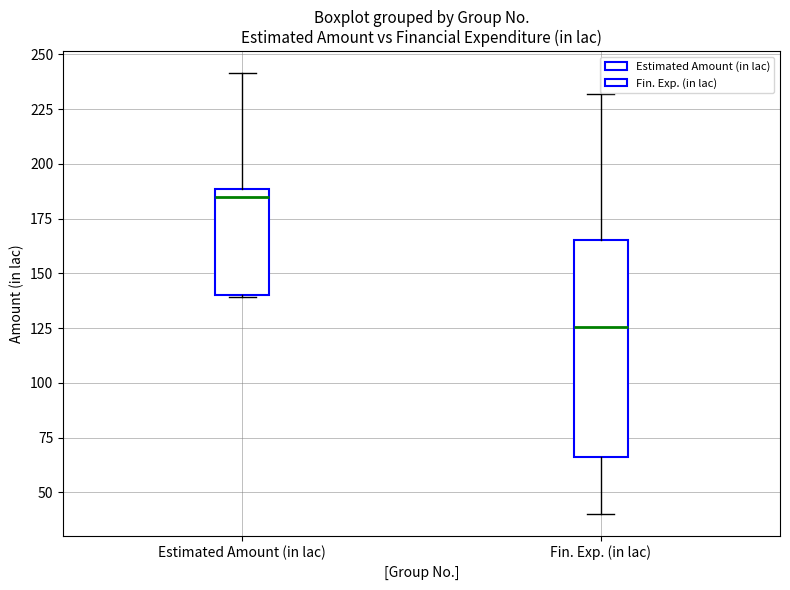

Comparing the boxes themselves (not the whiskers), which one is the tallest?

Fin. Exp. (in lac)